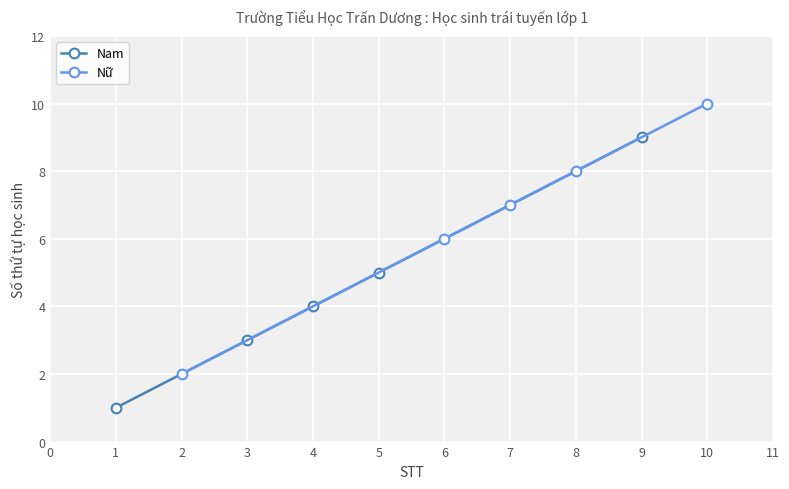

What are all the series names shown in the legend?

Nam, Nữ